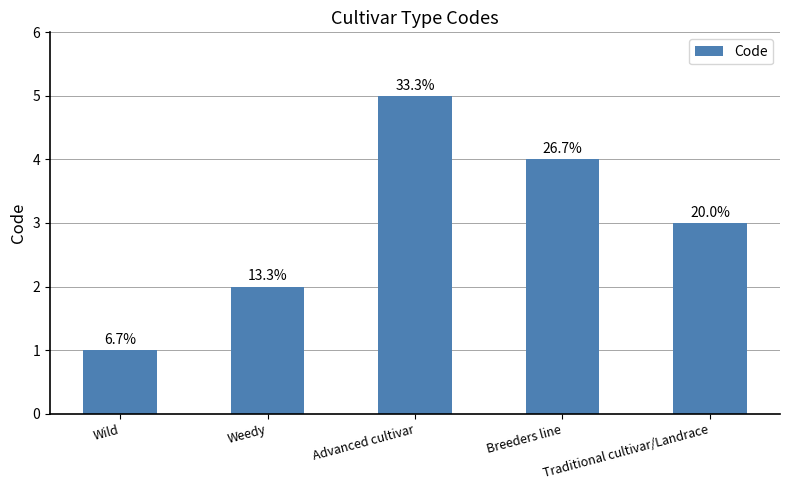

What is the difference between the values at Advanced cultivar and Breeders line?

1